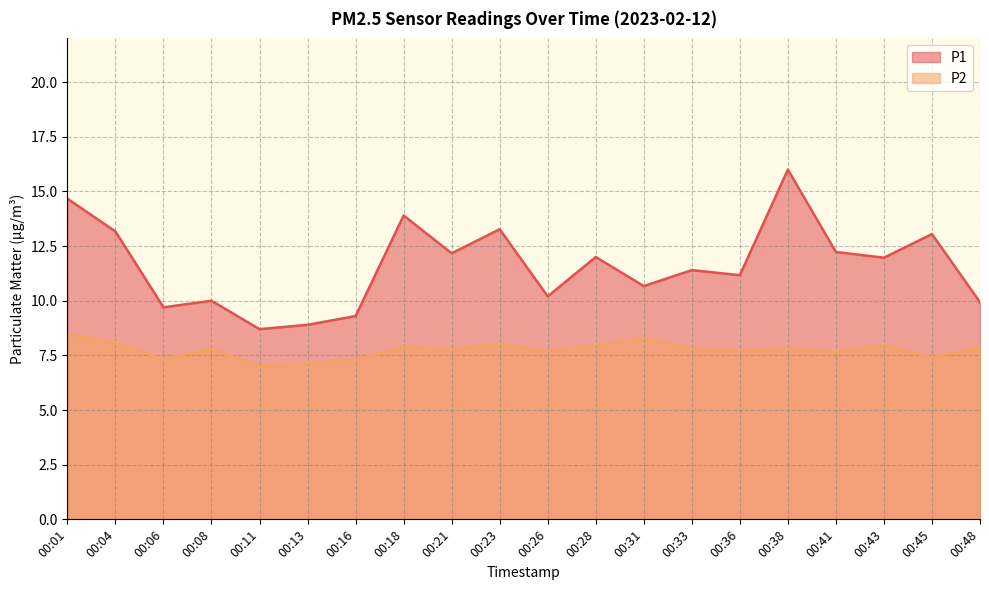

What is the value of the P1 point at the 13th from the left?

10.7